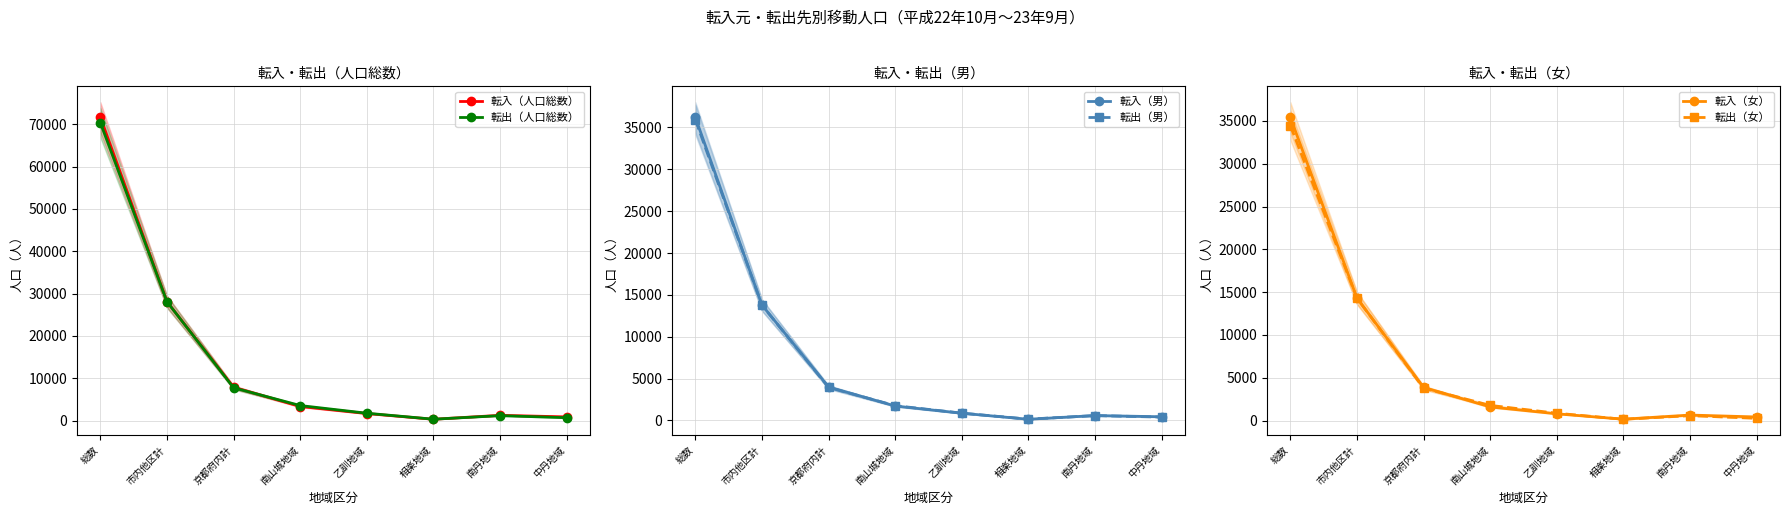

Which series ends up on top after the final intersection of 転出（男） and 転入（男）?

転入（男）